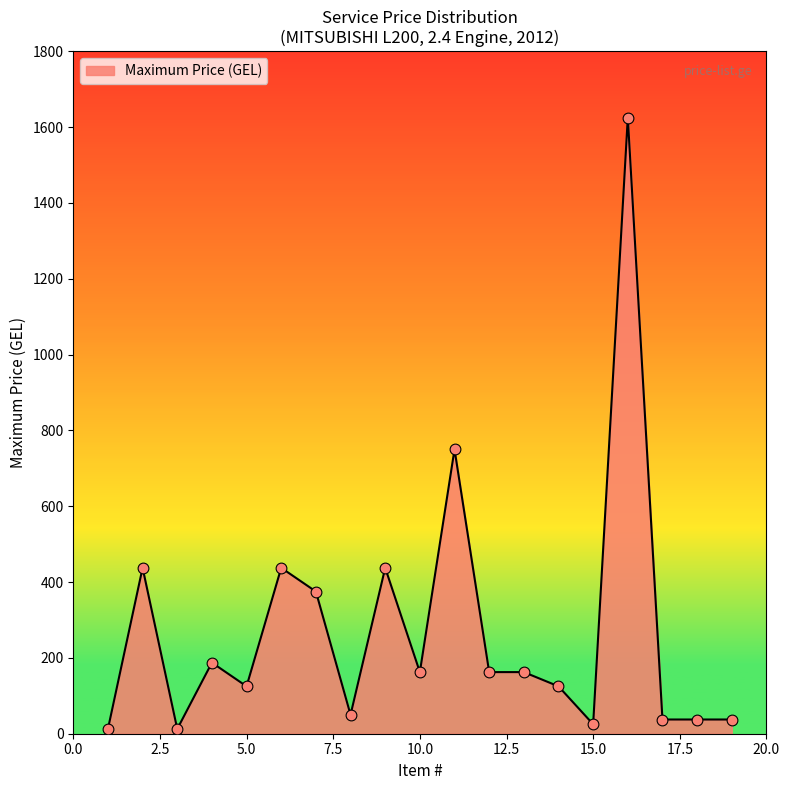

What is the difference between the maximum and minimum values?

1612.5